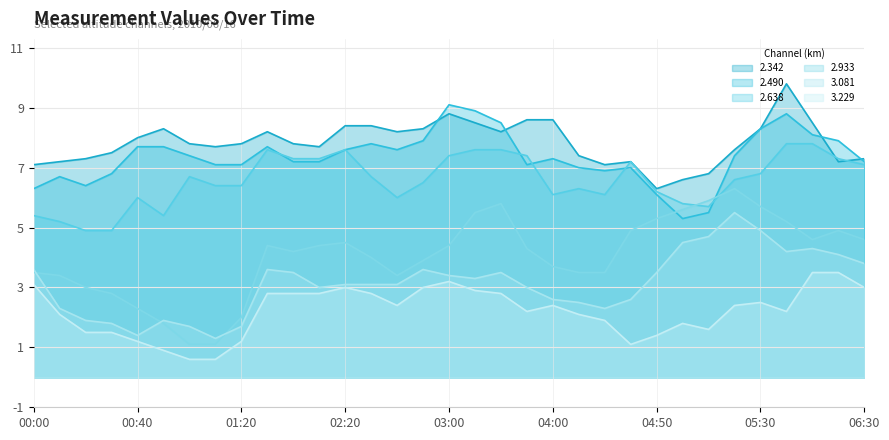

What is the highest value of the 3.081 series?

5.5